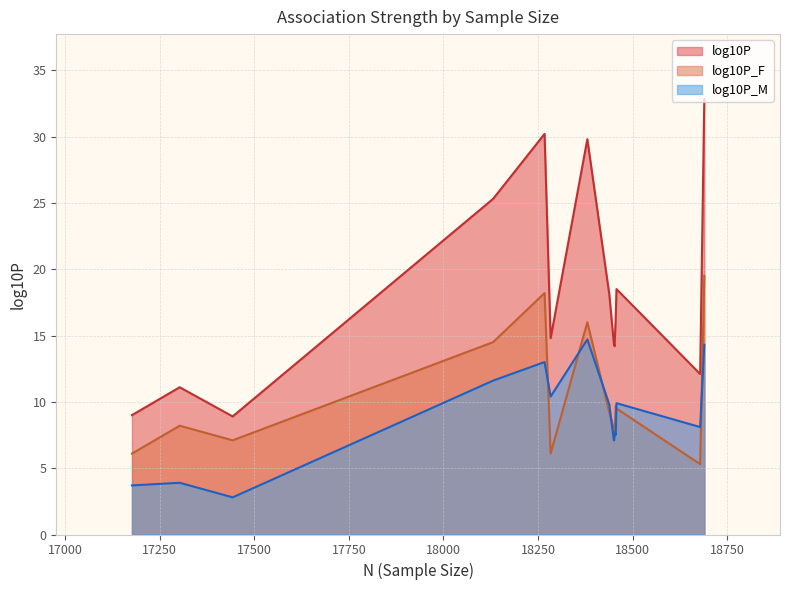

Is it true that log10P_M equals 7.1 at 18450?

True